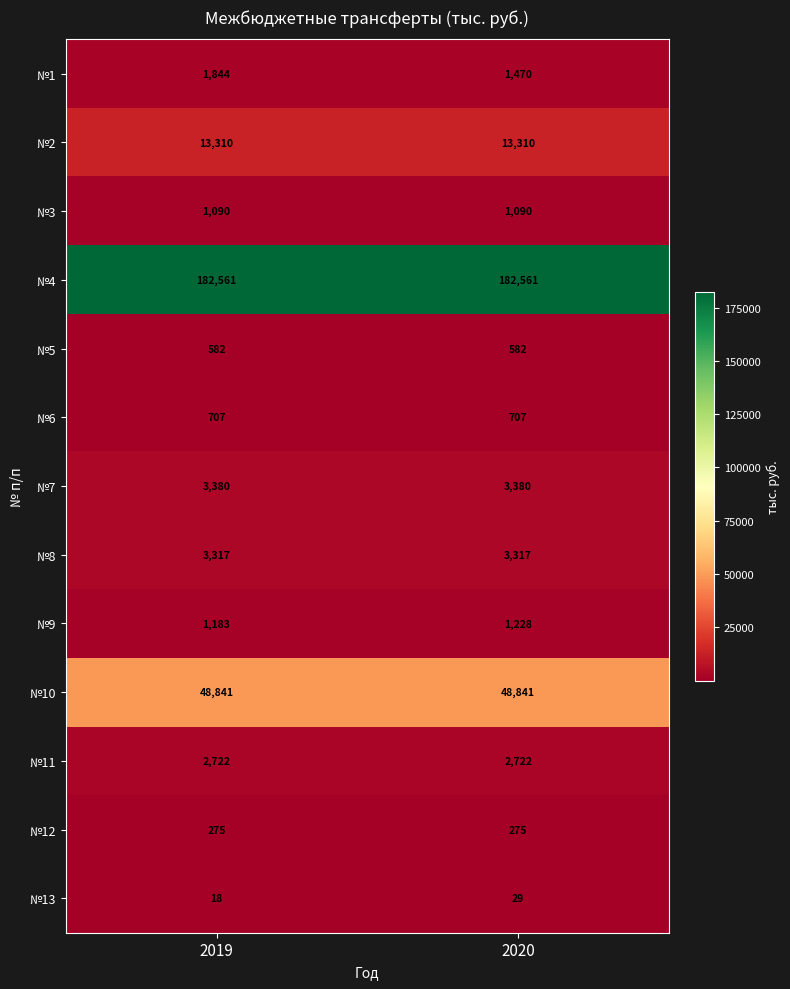

What is the average value of the №10 series?

48841